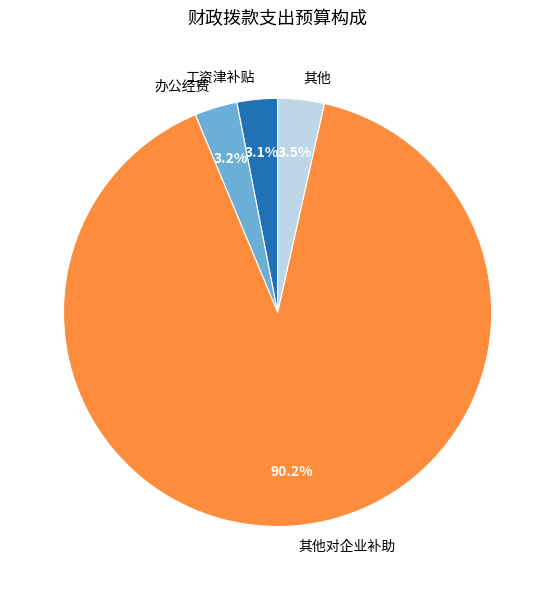

What is the largest slice in the pie chart?

其他对企业补助